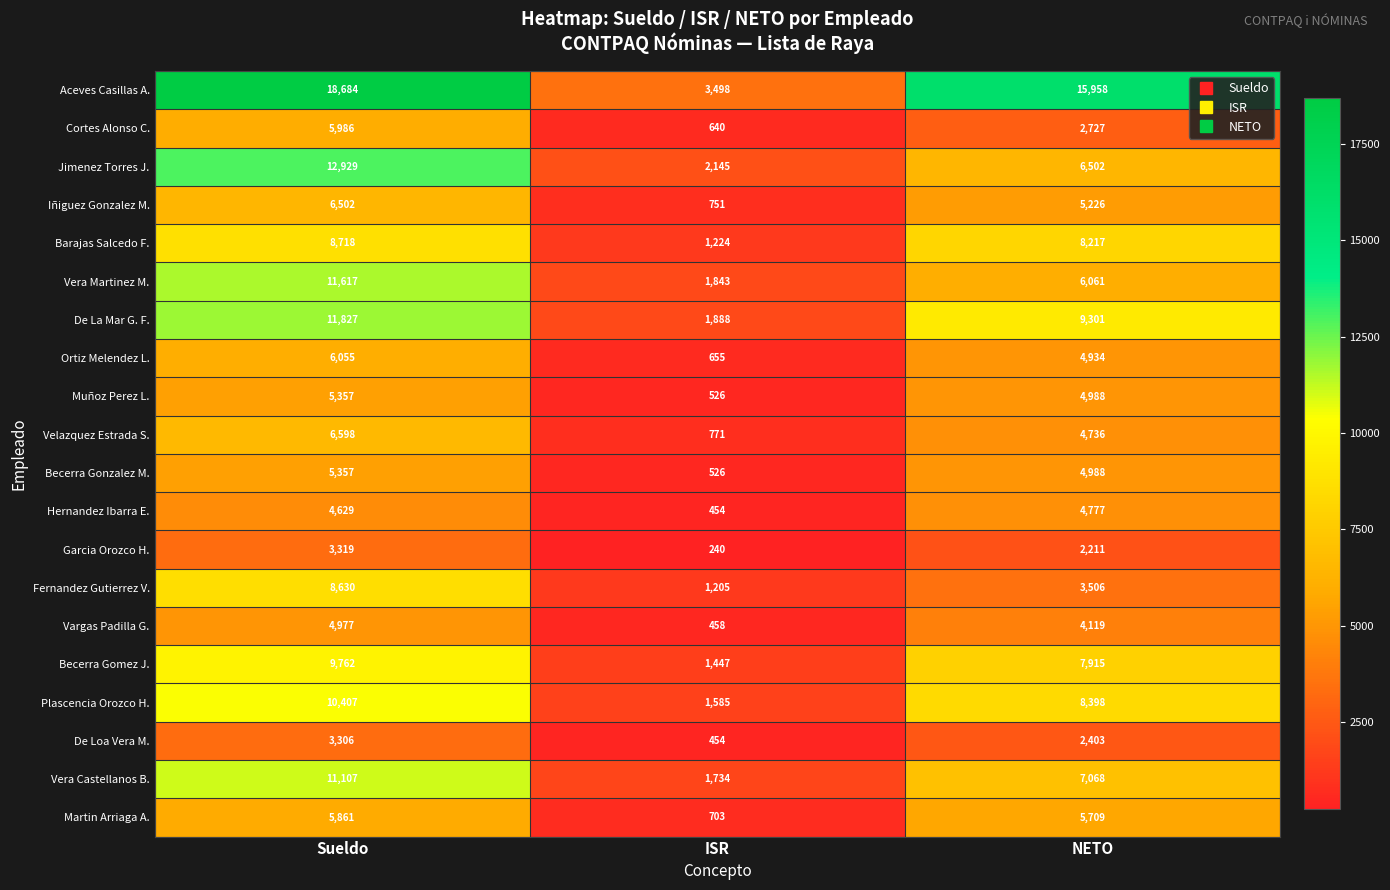

At which category does the chart reach its peak across all series?

Sueldo